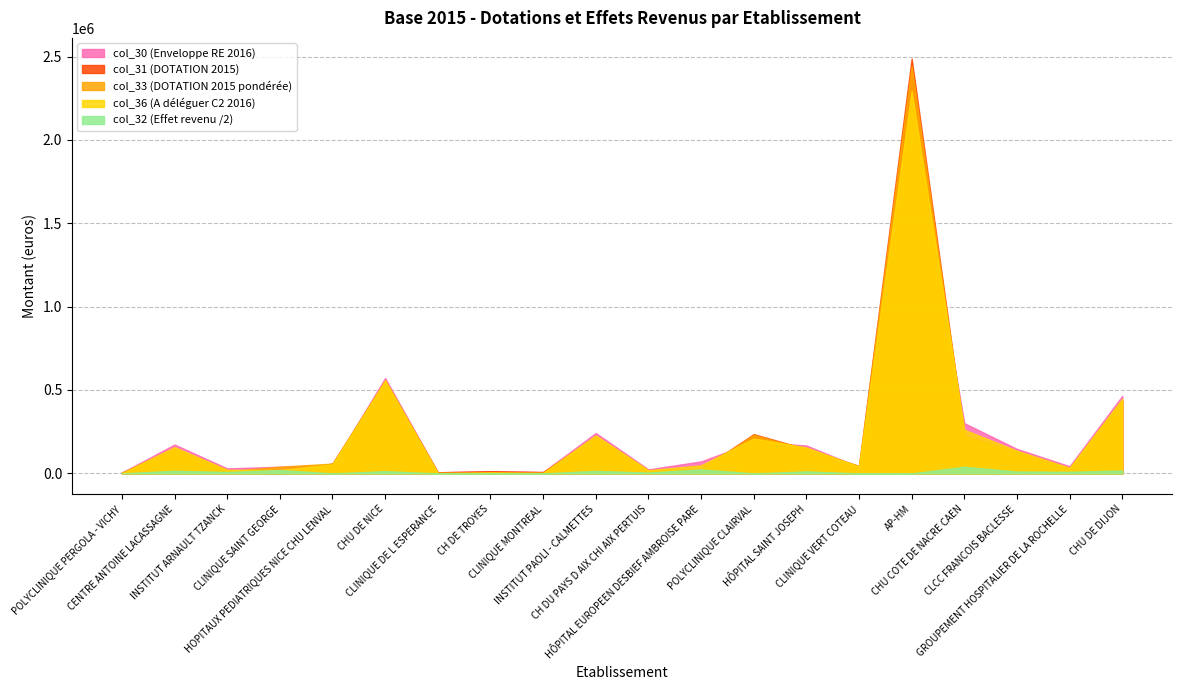

True or false: col_33 and col_30 cross at least once.

True